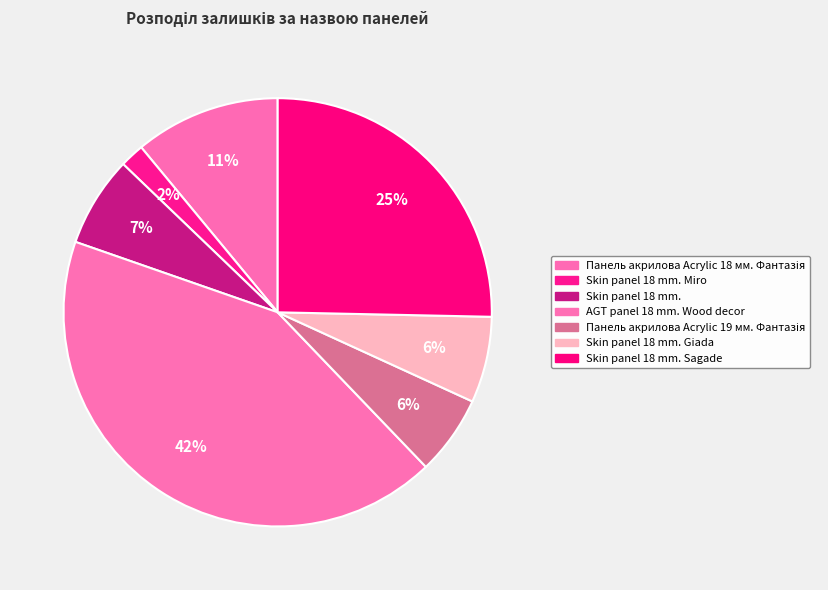

How many segments does this pie chart have?

7